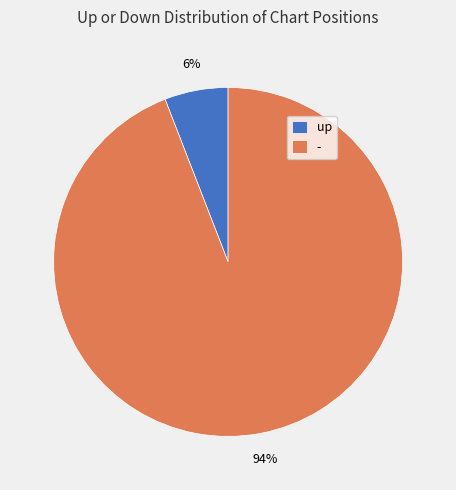

Which slice is the largest?

-